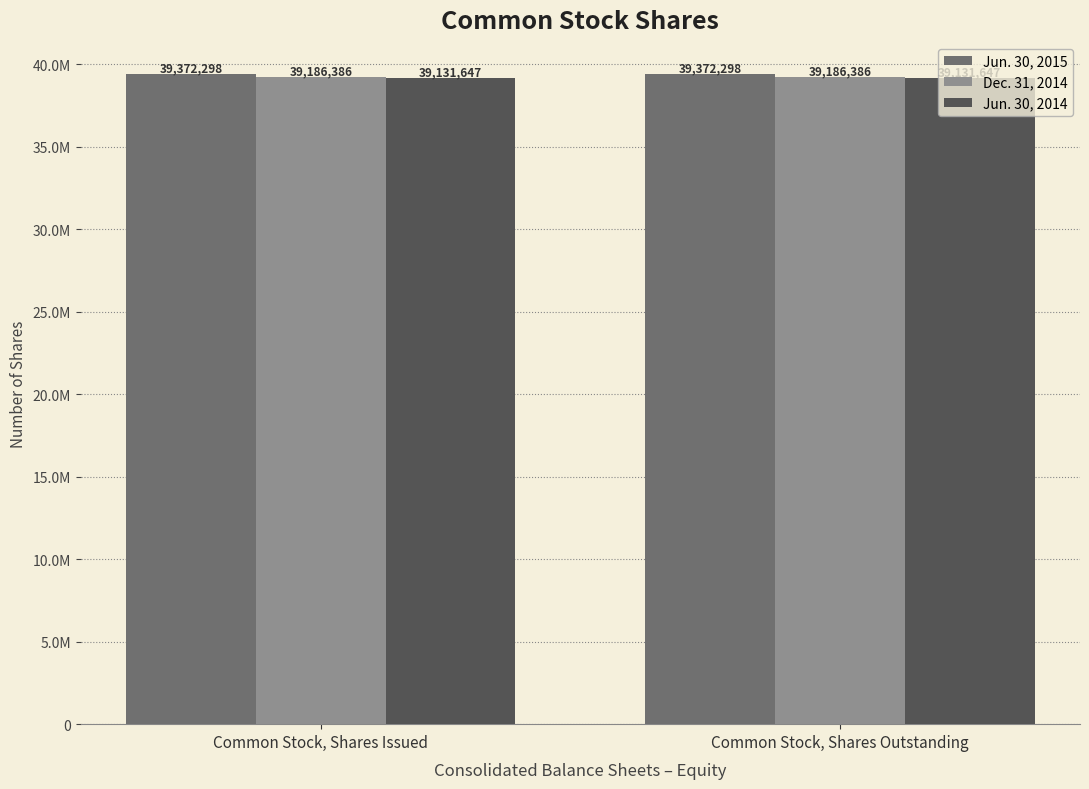

What is the spread (max minus min) of values at Common Stock, Shares Issued?

240651